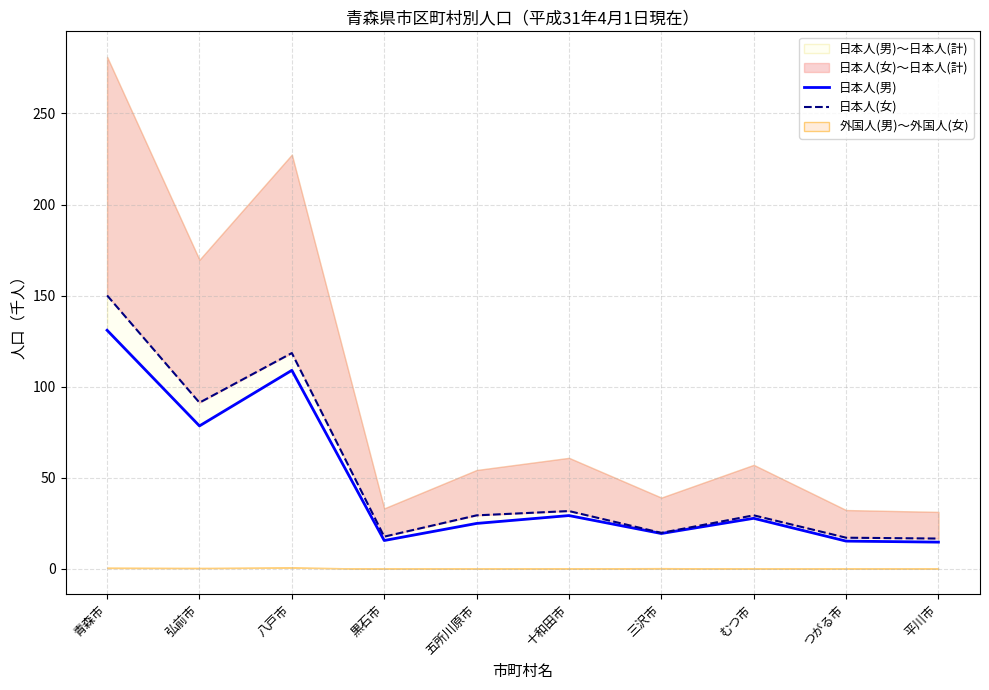

Reading left to right, list all the values displayed in this chart.

日本人(男): 131.0	78.4	109.0	15.5	24.9	29.2	19.4	27.7	15.2	14.6
日本人(女): 150.1	91.2	118.5	17.6	29.3	31.7	19.7	29.3	17.1	16.6